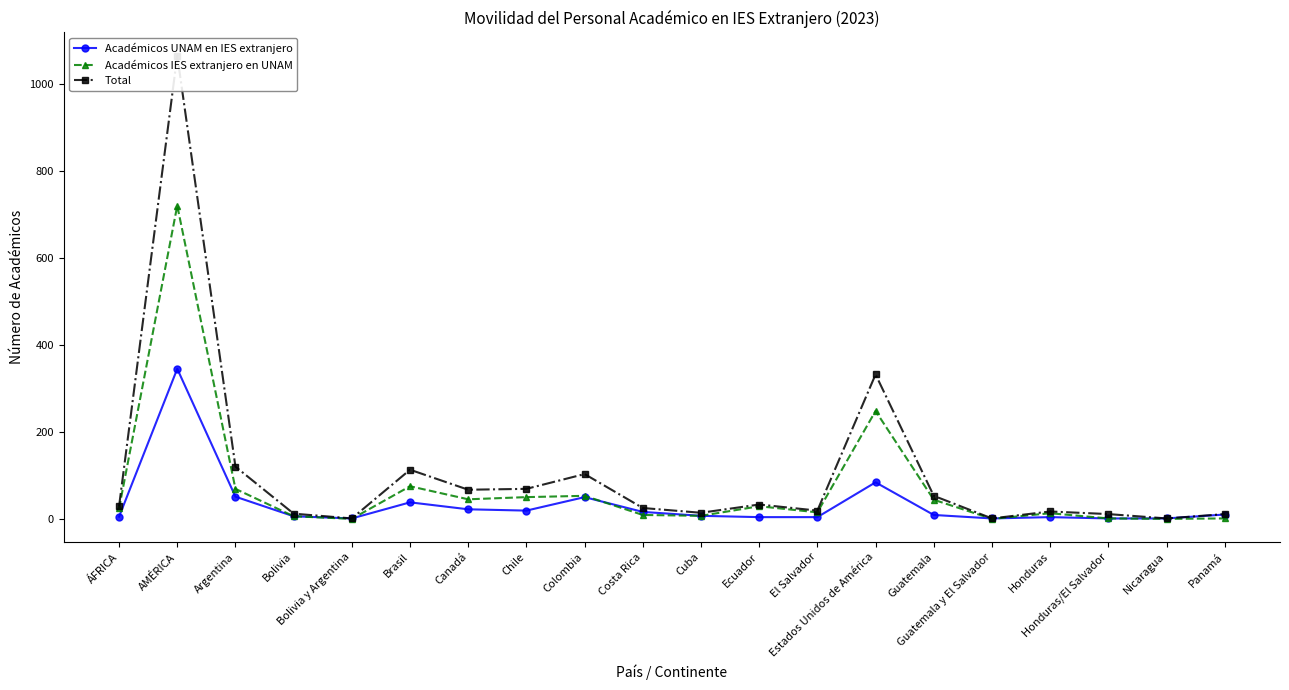

Which series has the widest spread of values?

Total